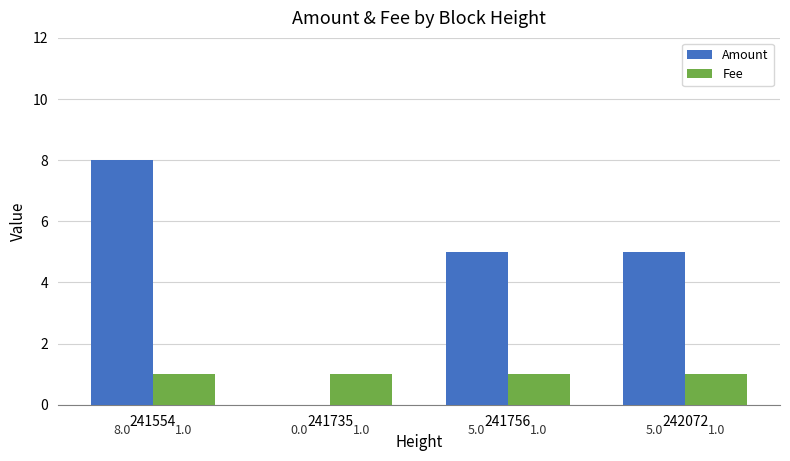

Is it true that Amount equals 5 at 241756?

True